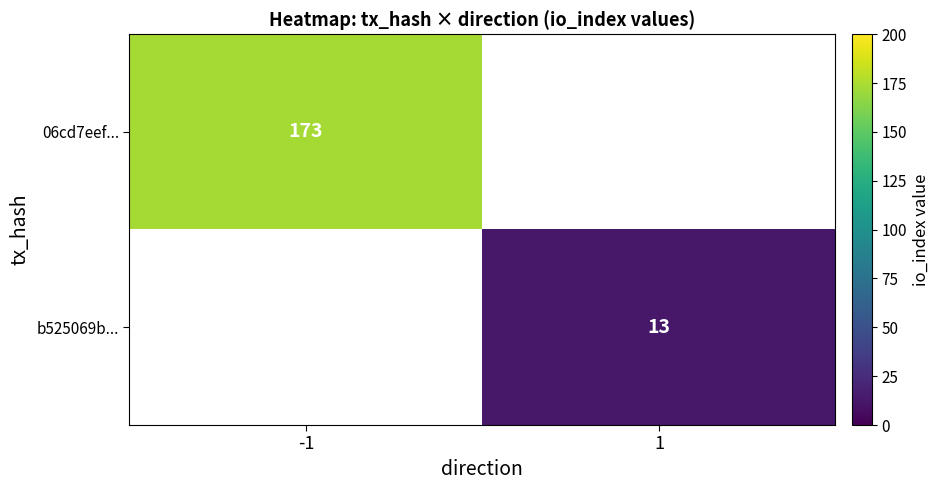

The b525069b... series shows 23 at 1. True or false?

False